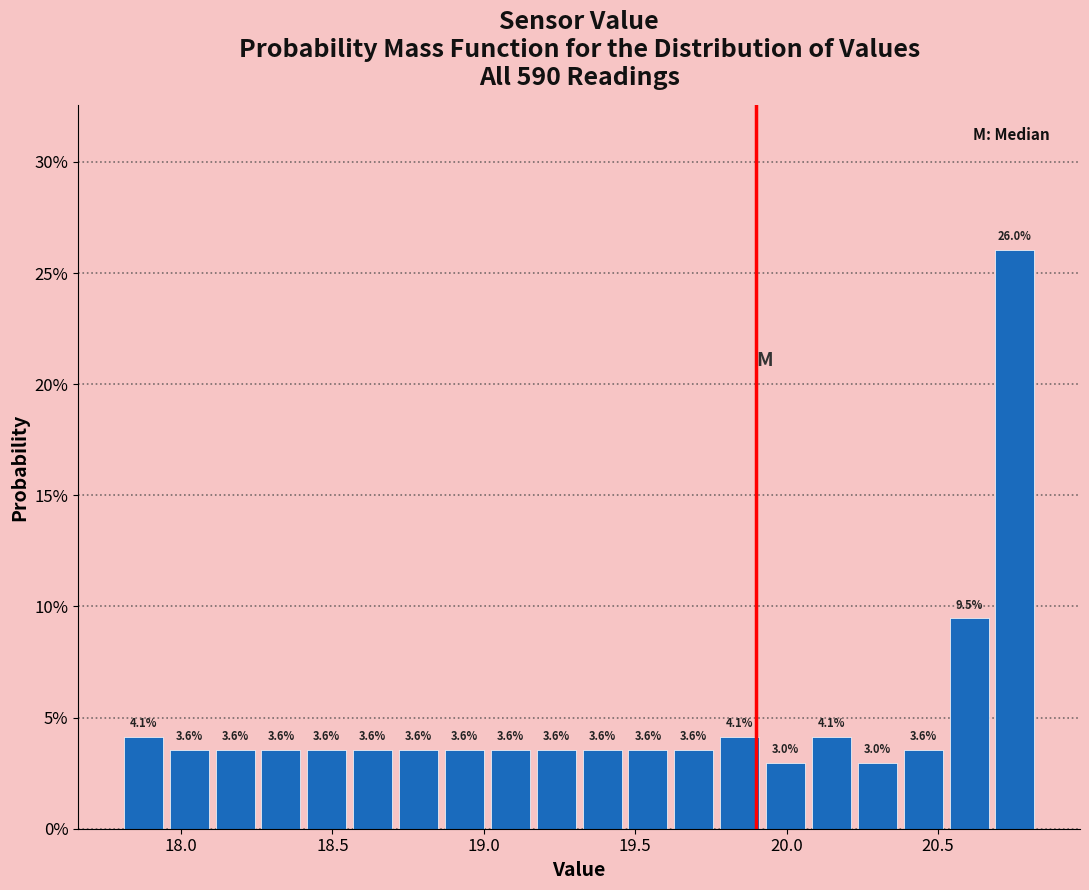

Around what value on the x-axis is the tallest bar? Give the approximate position of its centre, as read against the axis.

20.75